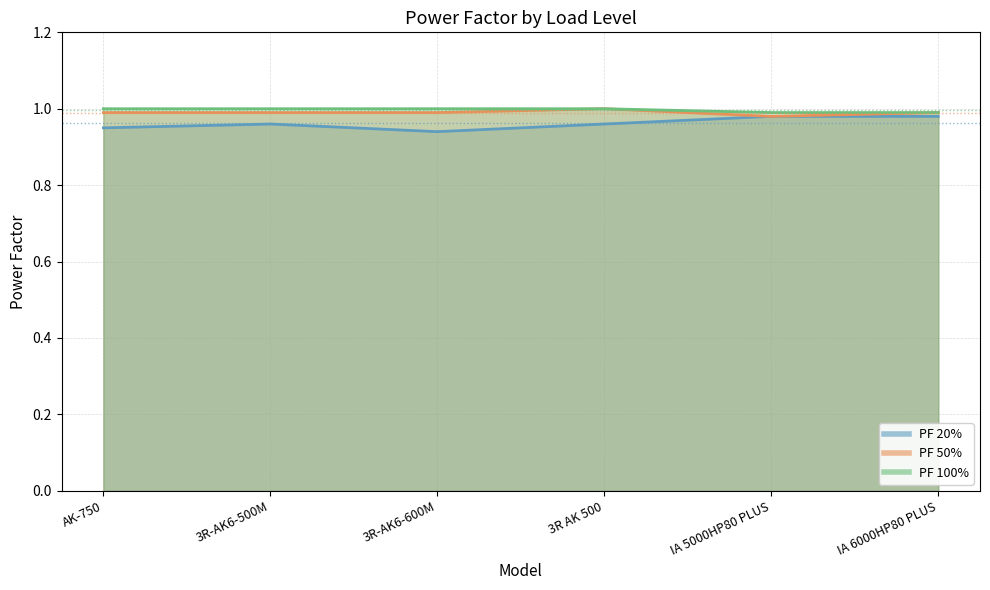

At which label is PF 20% closest to 0?

3R-AK6-600M